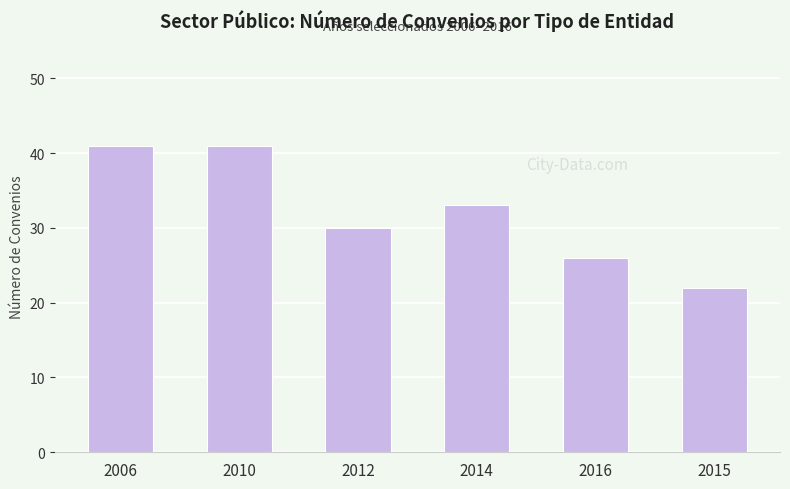

How many bars are there in total?

6